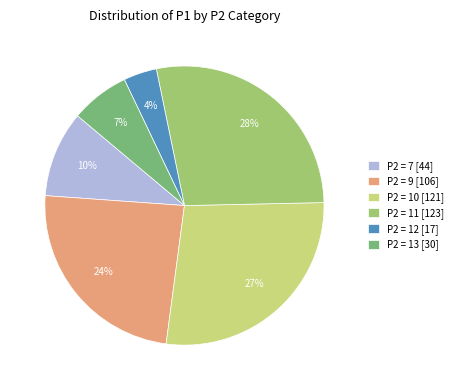

True or false: P2 = 9 [106] accounts for 15% of the total.

False